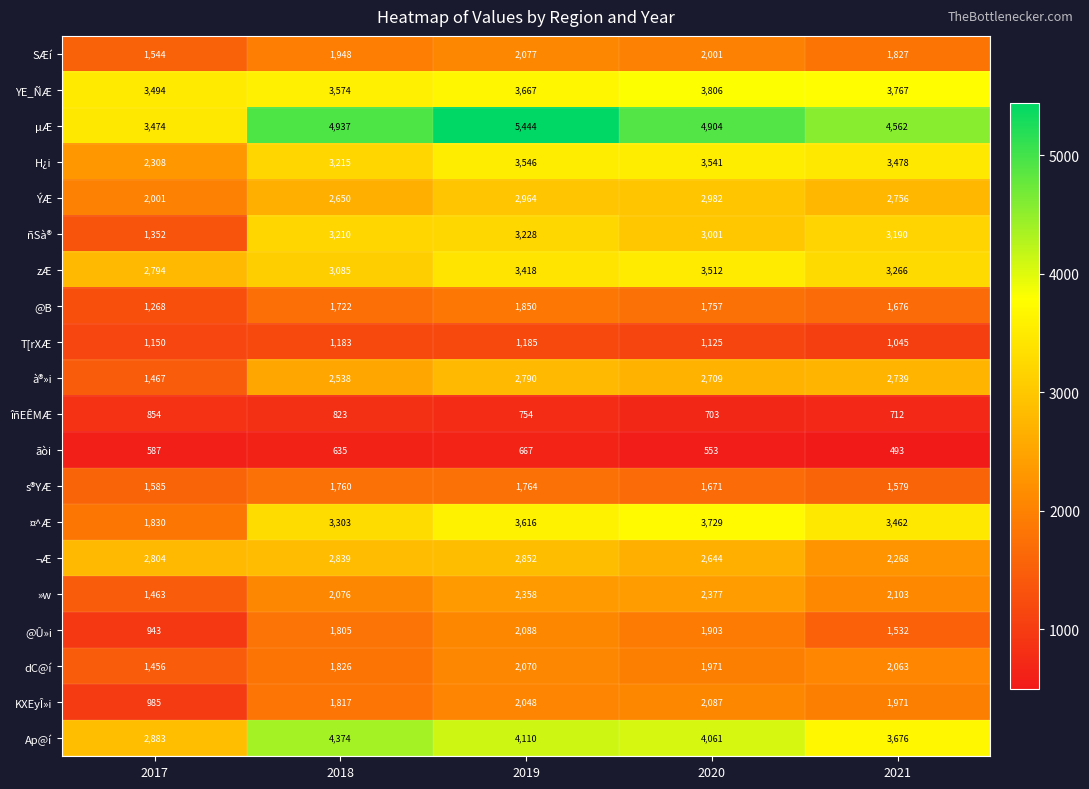

Count the number of data series in this chart.

20